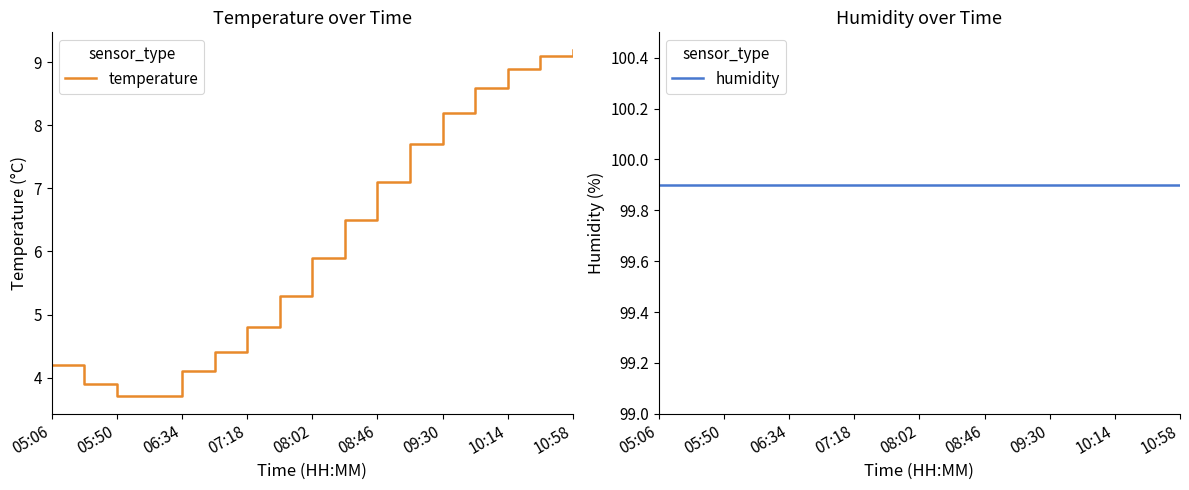

The value of temperature at 06:34 is 4.1. True or false?

True